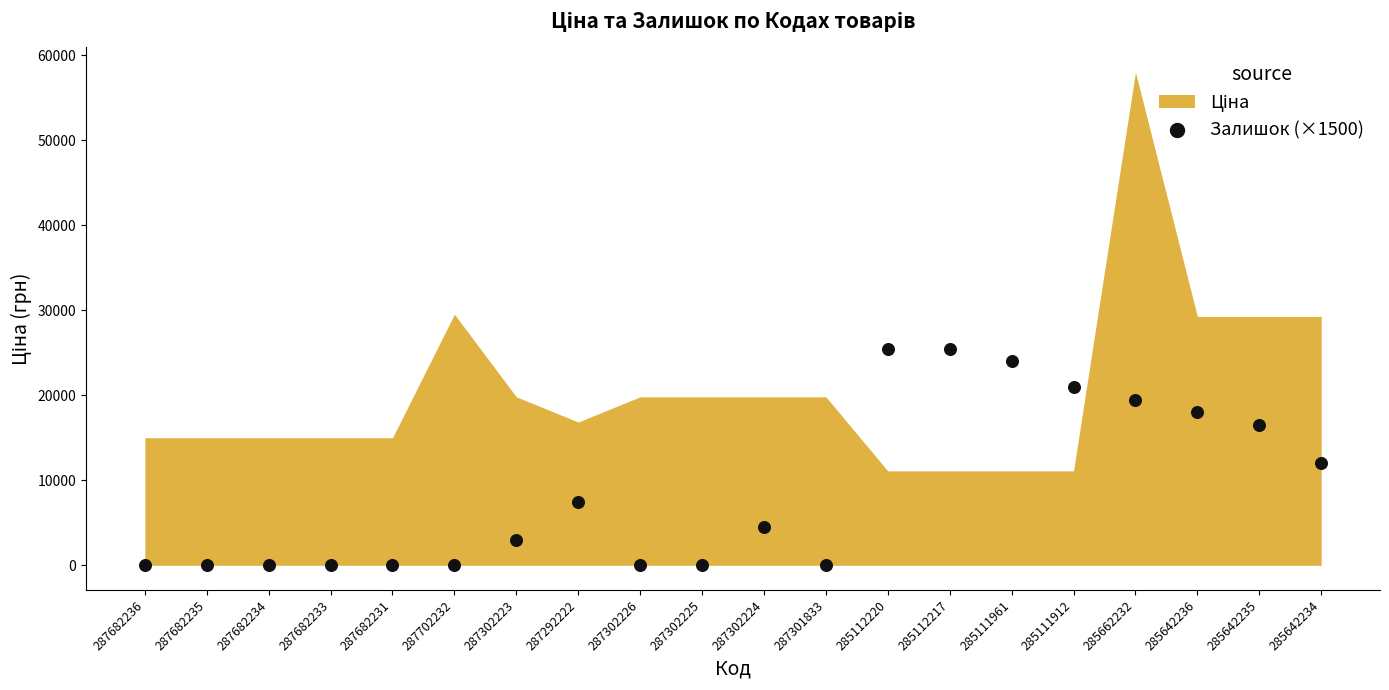

What is the range of Y values (max minus min)?

25500